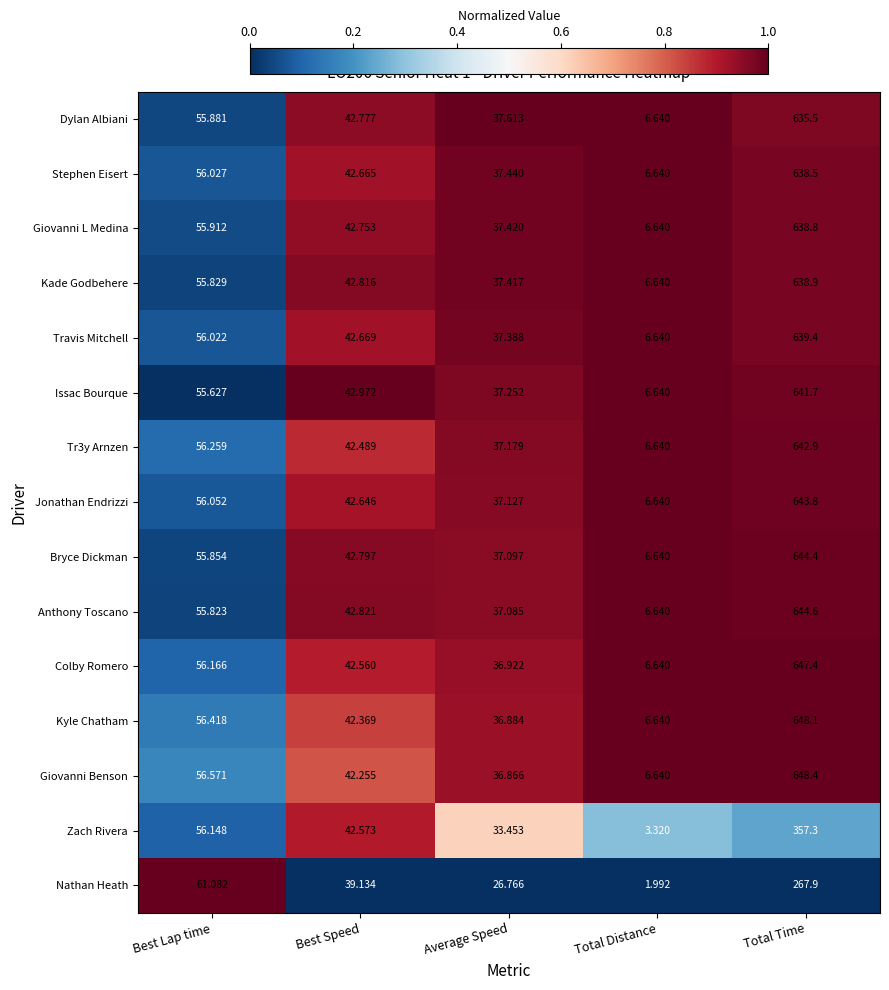

Which series changed the most between Best Lap time and Best Speed?

Nathan Heath